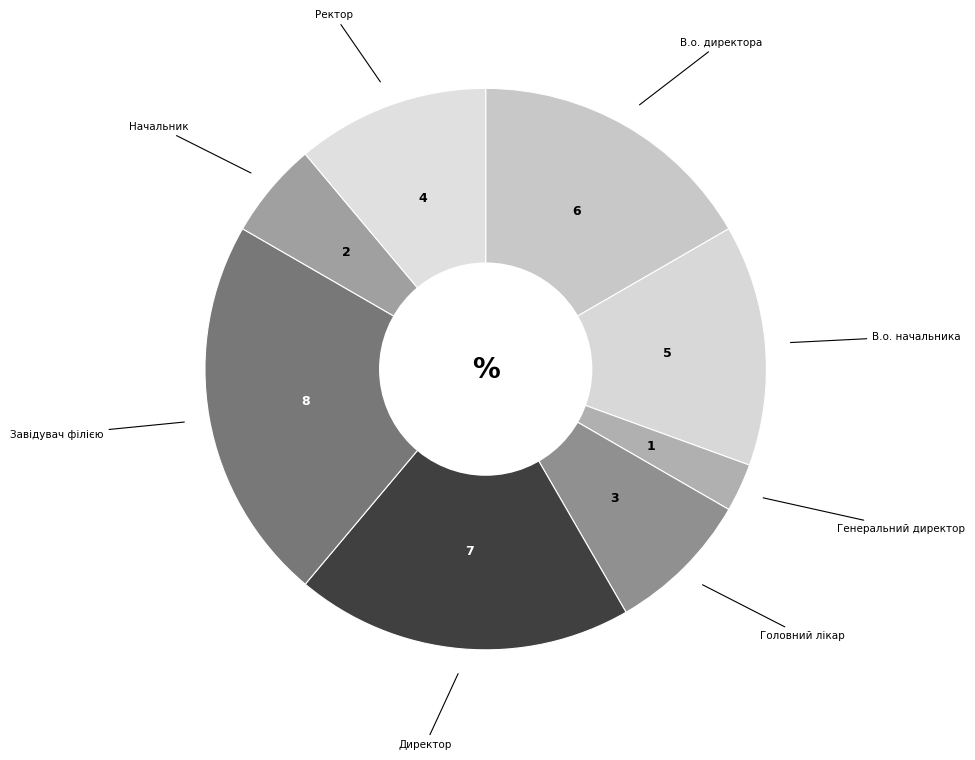

Does any single category account for the majority?

No